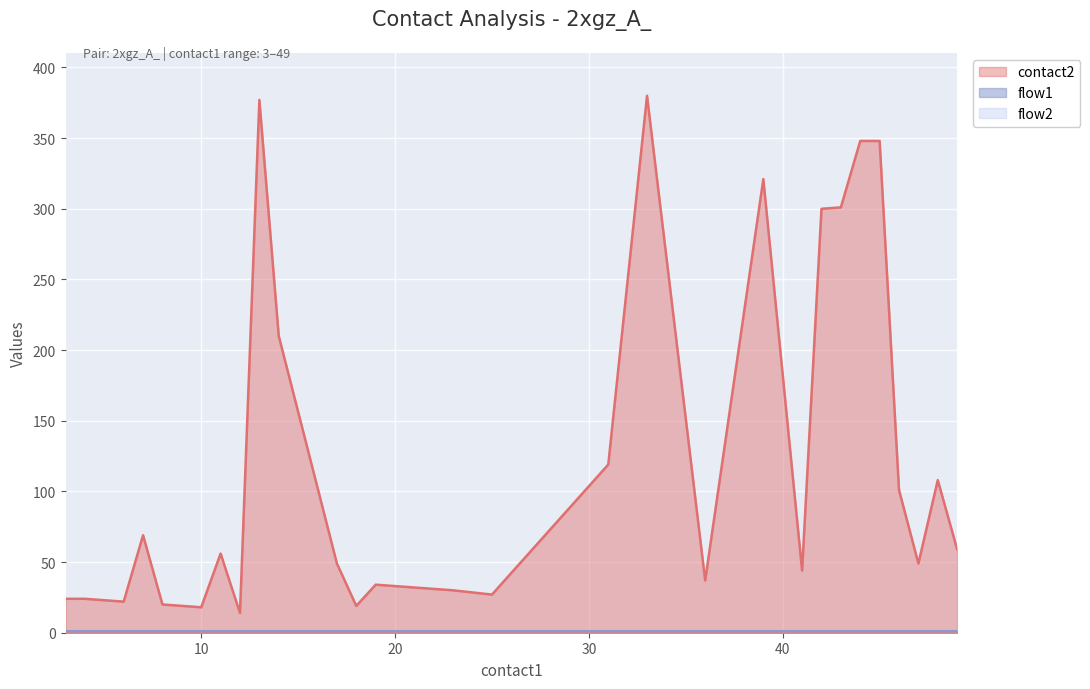

True or false: flow1 and flow2 cross at least once.

False